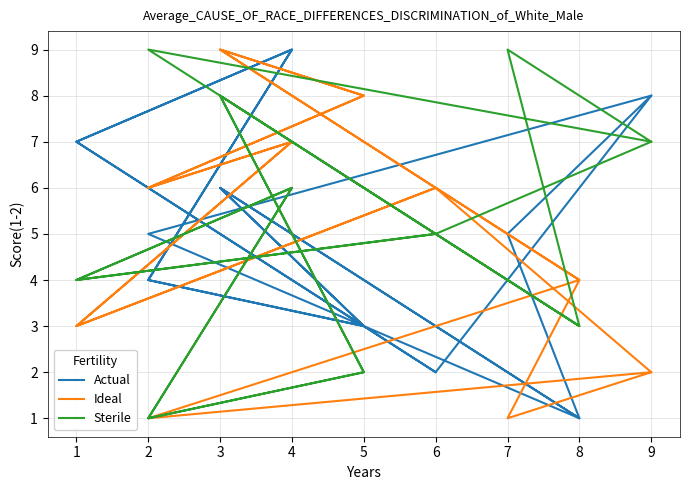

In Sterile, how many points are lower than both neighbors (excluding endpoints)?

6